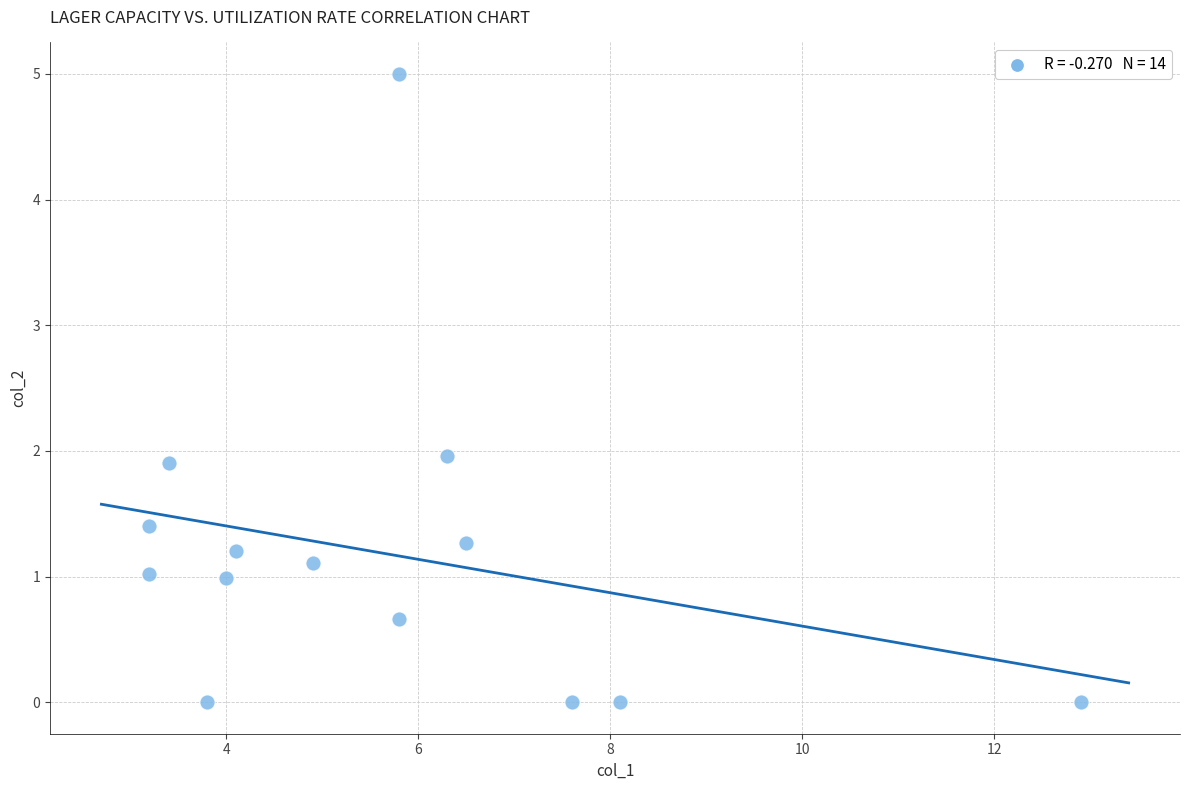

What is the range of Y values (max minus min)?

5.0